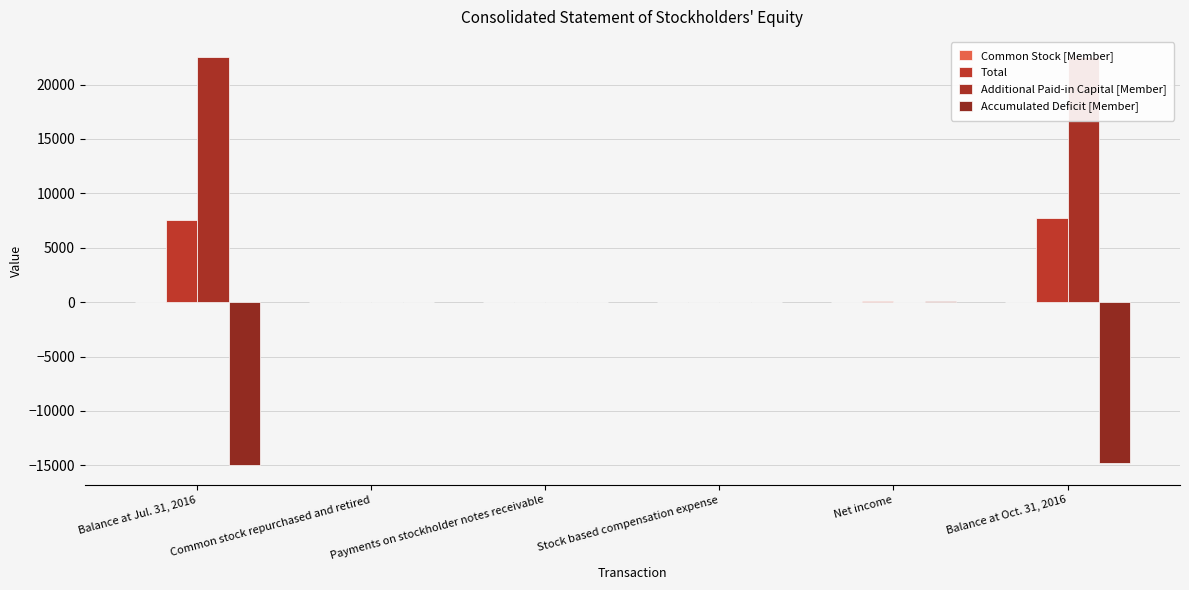

What is the total value across all series at Net income?

272